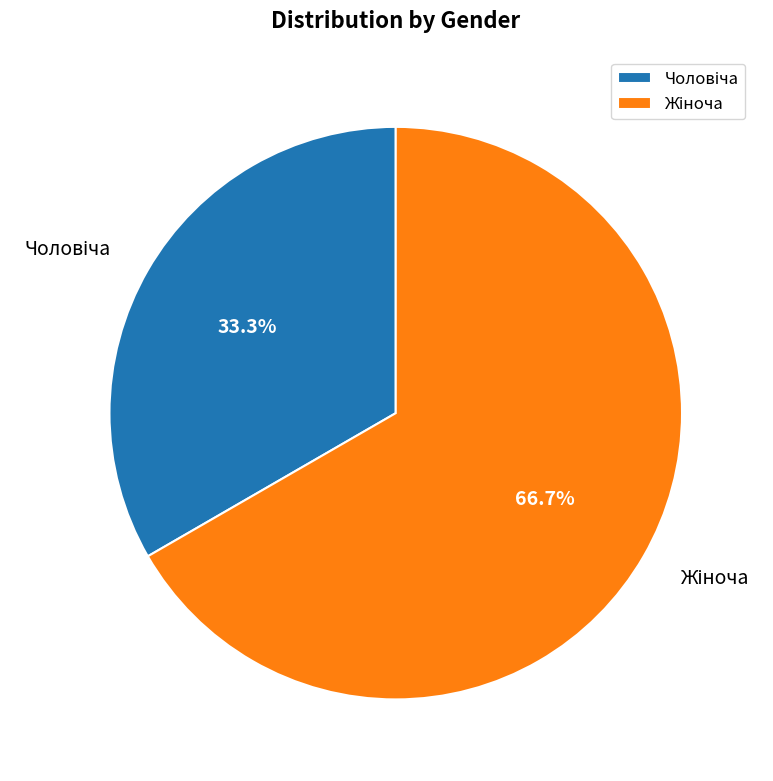

Does any single category account for the majority?

Yes